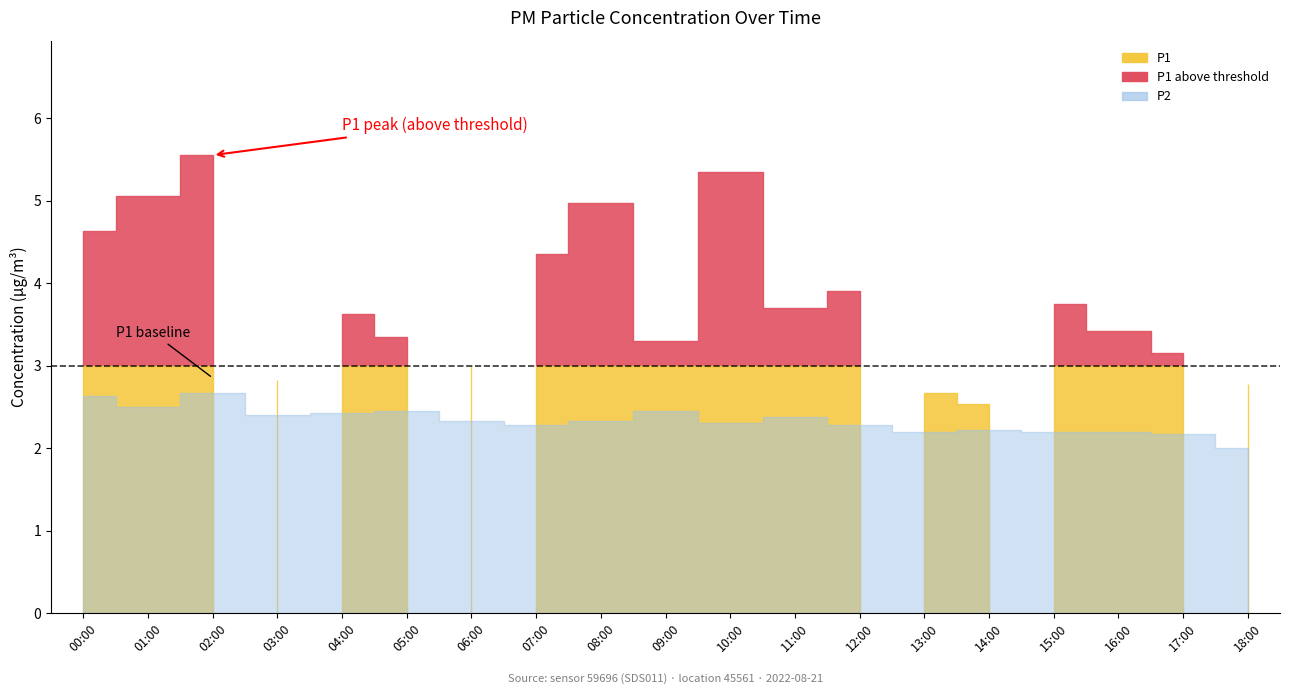

Where does the P1 series first go above 3?

00:00